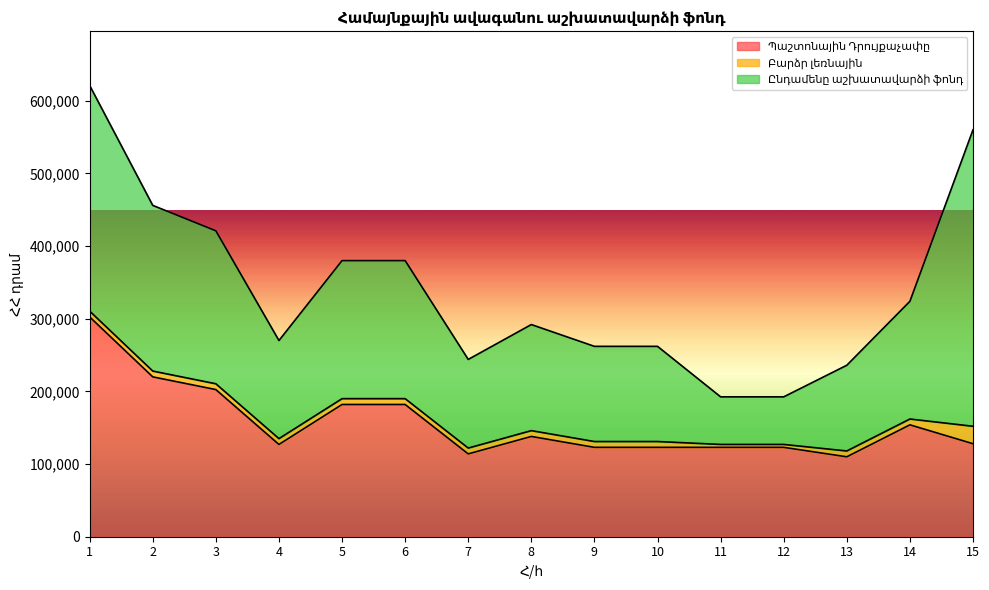

True or false: Ընդամենը աշխատավարձի ֆոնդ and Բարձր լեռնային cross at least once.

False